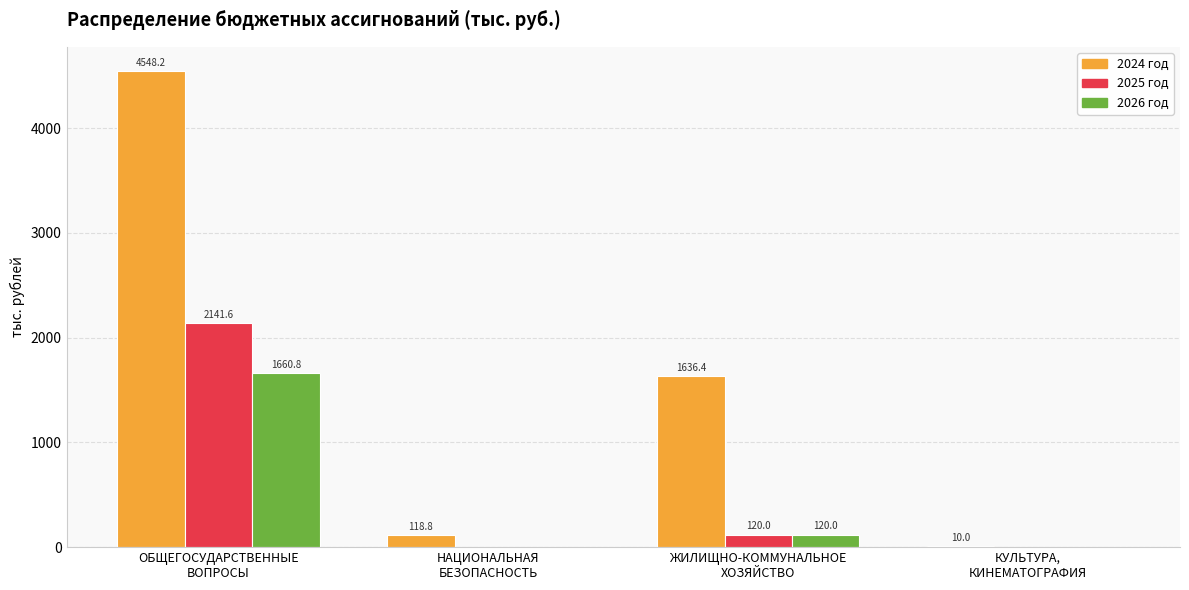

Reading left to right, transcribe all the data shown in this chart.

2024 год: ОБЩЕГОСУДАРСТВЕННЫЕ
ВОПРОСЫ=4548.2	НАЦИОНАЛЬНАЯ
БЕЗОПАСНОСТЬ=118.8	ЖИЛИЩНО-КОММУНАЛЬНОЕ
ХОЗЯЙСТВО=1636.4	КУЛЬТУРА,
КИНЕМАТОГРАФИЯ=10.0
2025 год: ОБЩЕГОСУДАРСТВЕННЫЕ
ВОПРОСЫ=2141.6	НАЦИОНАЛЬНАЯ
БЕЗОПАСНОСТЬ=0.0	ЖИЛИЩНО-КОММУНАЛЬНОЕ
ХОЗЯЙСТВО=120.0	КУЛЬТУРА,
КИНЕМАТОГРАФИЯ=0.0
2026 год: ОБЩЕГОСУДАРСТВЕННЫЕ
ВОПРОСЫ=1660.8	НАЦИОНАЛЬНАЯ
БЕЗОПАСНОСТЬ=0.0	ЖИЛИЩНО-КОММУНАЛЬНОЕ
ХОЗЯЙСТВО=120.0	КУЛЬТУРА,
КИНЕМАТОГРАФИЯ=0.0